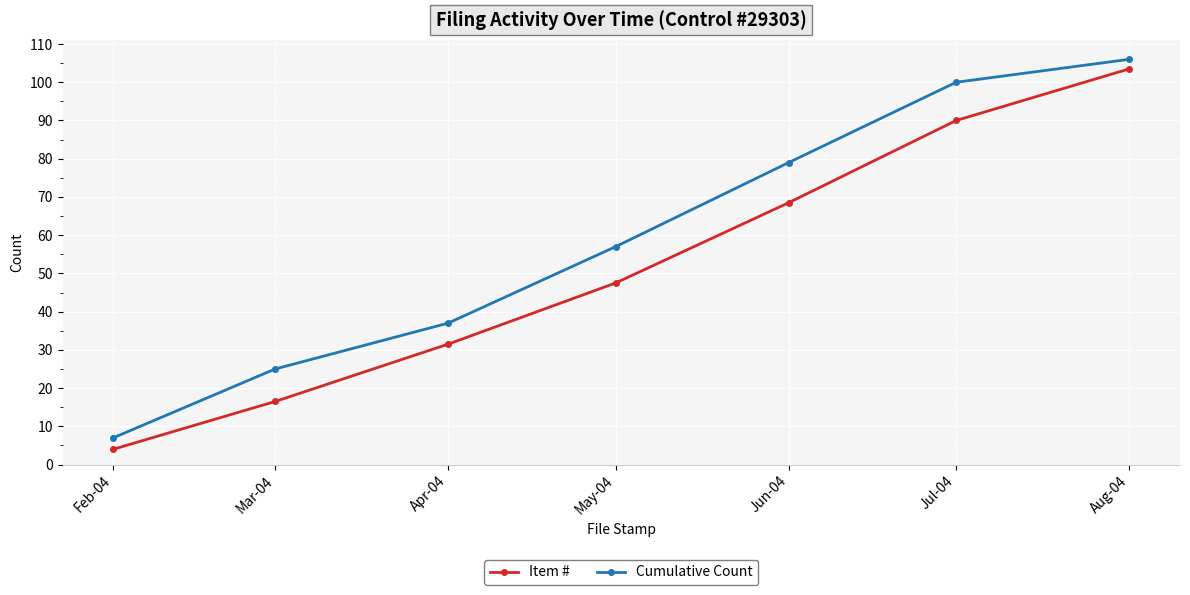

True or false: Cumulative Count and Item # intersect in this chart.

False